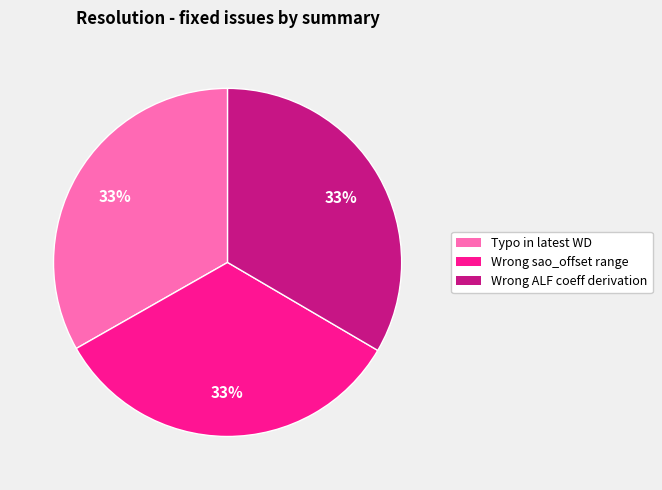

How many slices are in this pie chart?

3